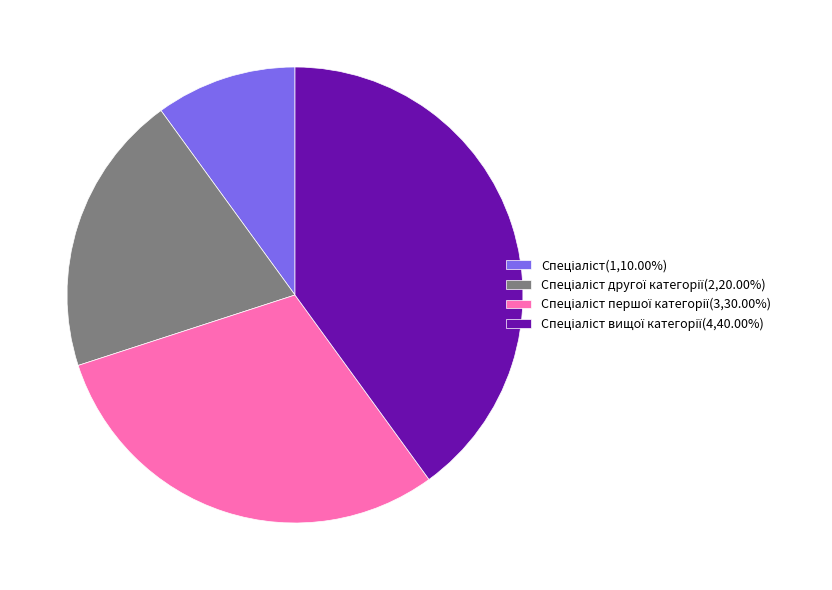

Is there any slice that represents more than half of the pie?

No